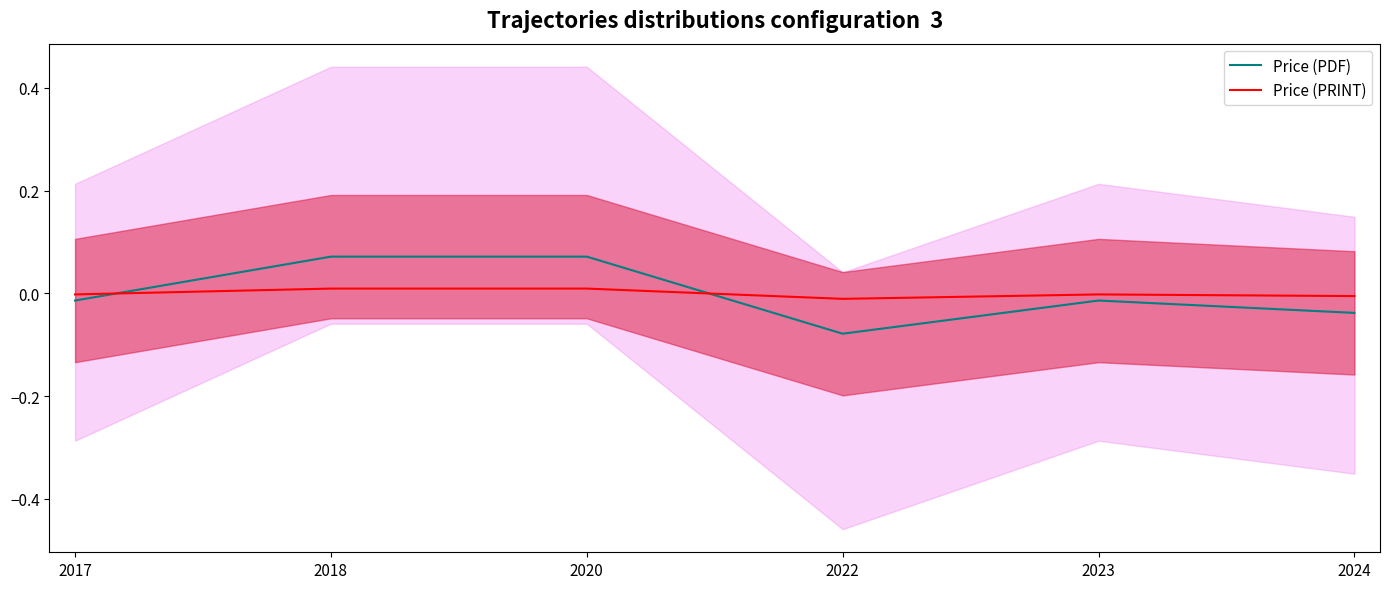

How many lines are shown in the chart?

2